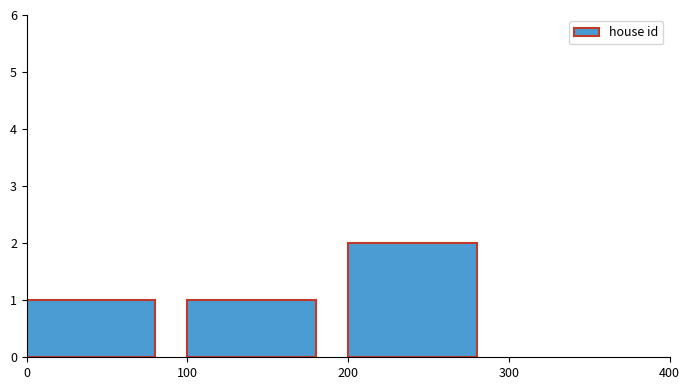

Is it true that the value at 100 is 1?

True